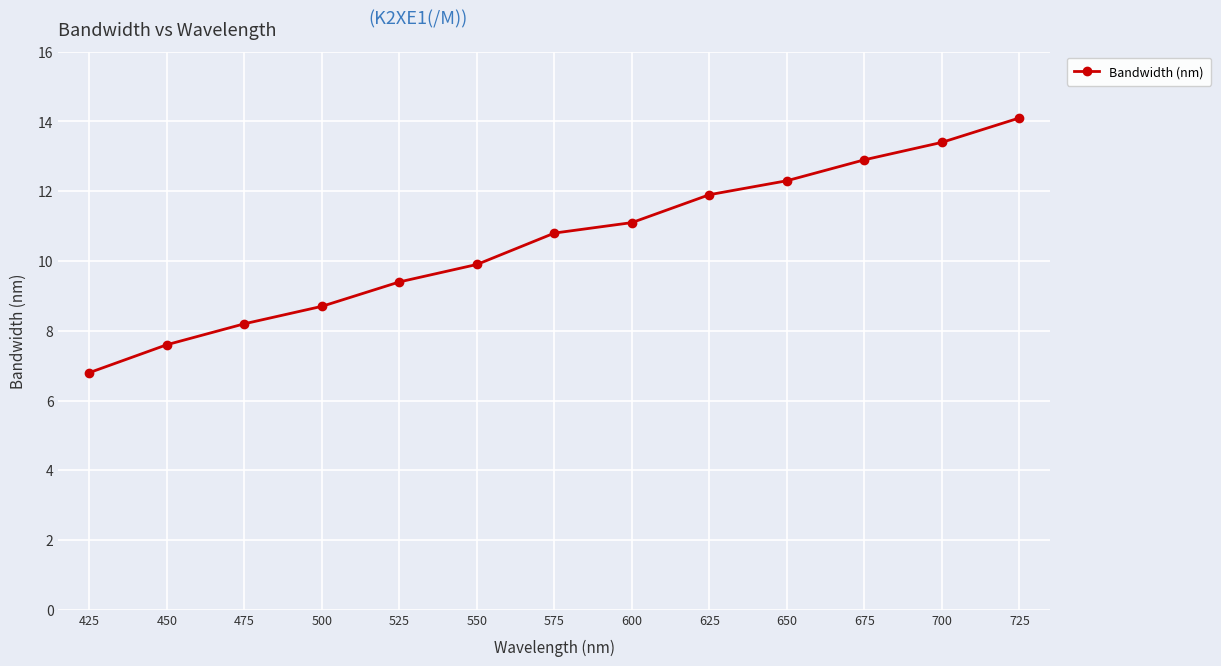

What value does the data have at 525?

9.4